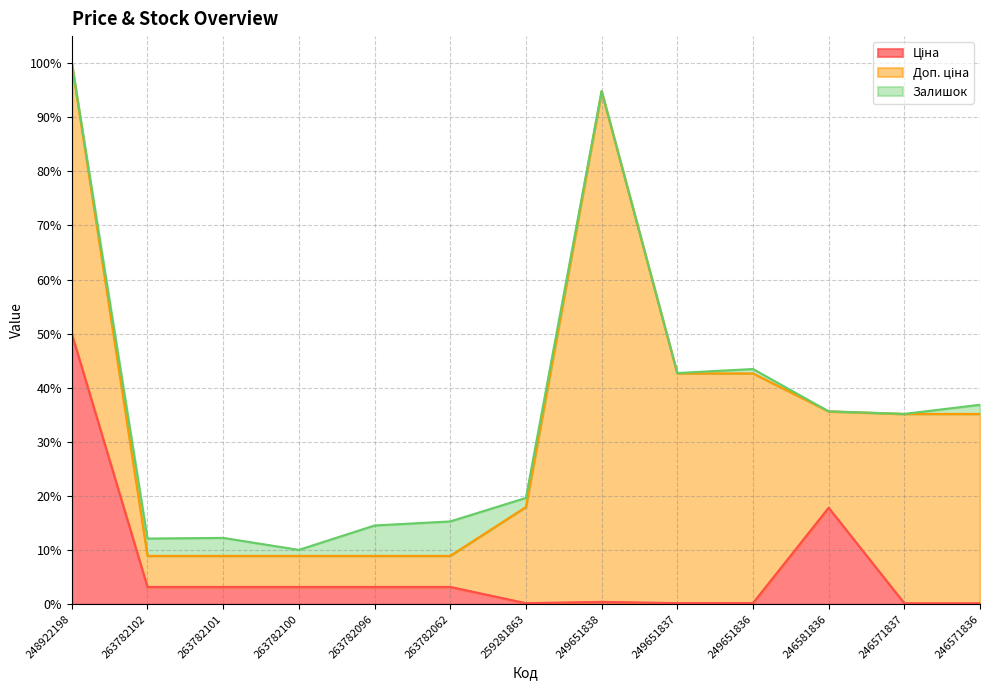

True or false: Ціна has a value of 27.6 at 246571837.

True